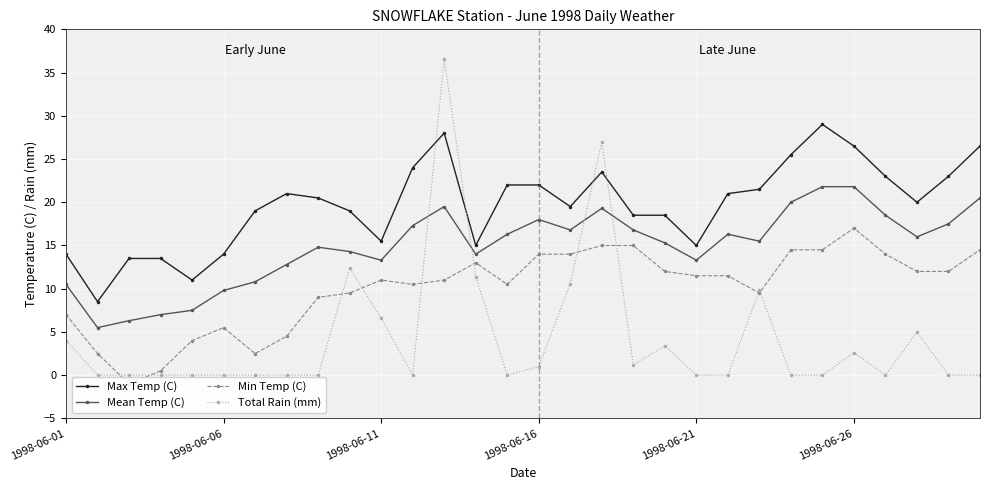

Is this an area chart (filled region under the line)?

No